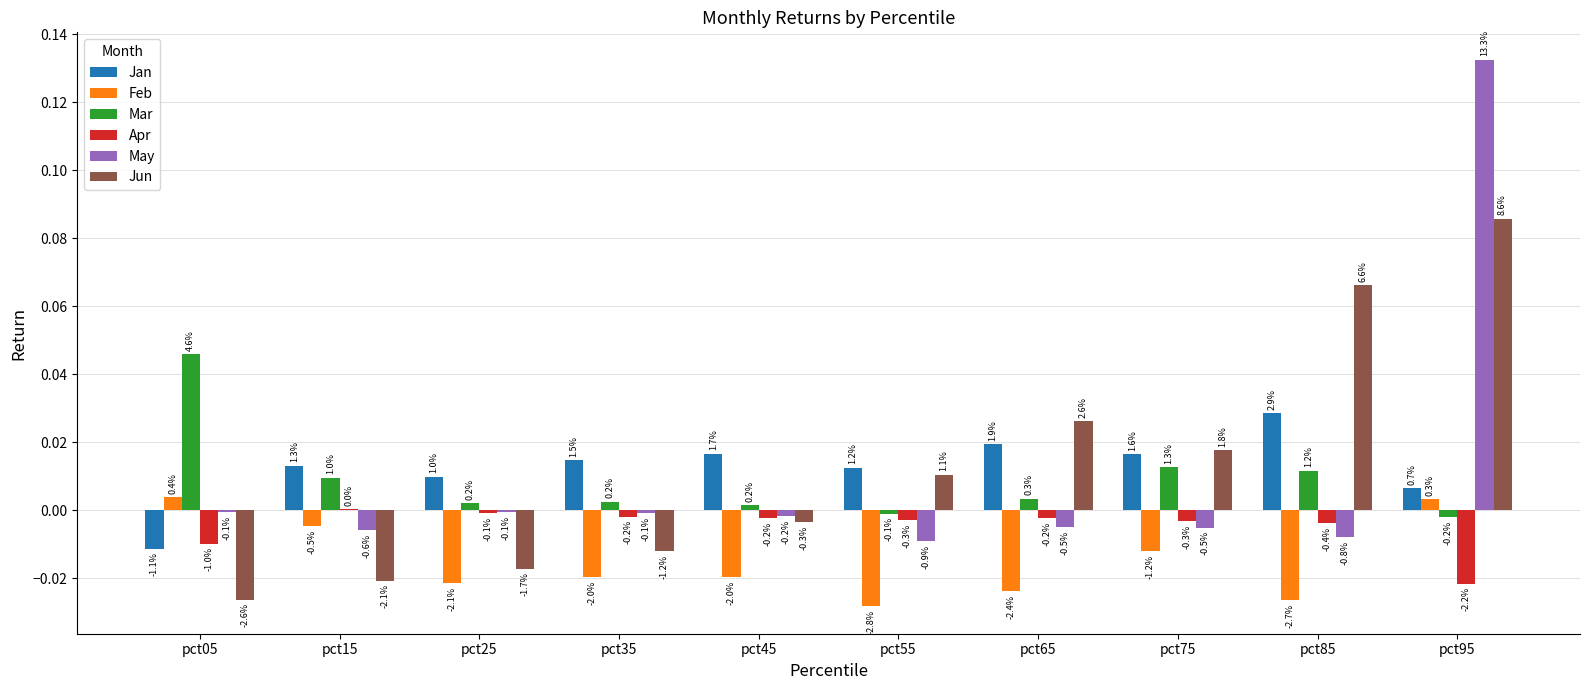

What are all the series names shown in the legend?

Jan, Feb, Mar, Apr, May, Jun